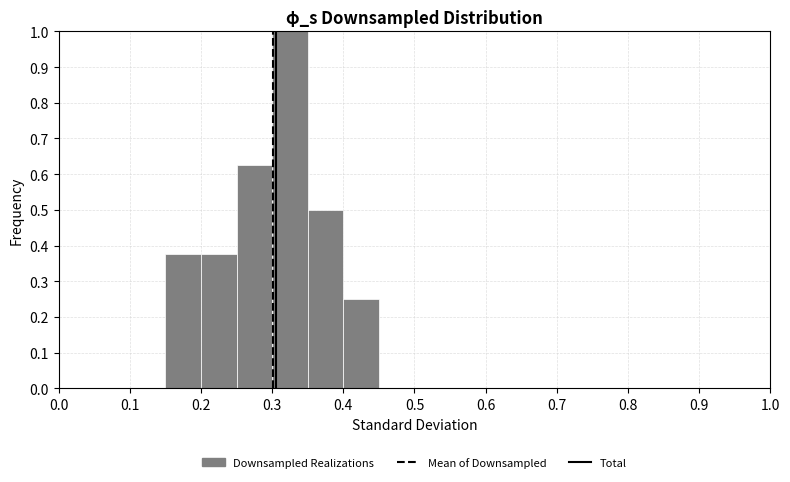

Reading left to right, transcribe this chart: for each bar, give the range it covers on the x-axis and its height. The values are not printed on the chart, so give them approximately, as read against the axis.

0.00 to 0.05: 0
0.05 to 0.10: 0
0.10 to 0.15: 0
0.15 to 0.20: 0.38
0.20 to 0.25: 0.38
0.25 to 0.30: 0.63
0.30 to 0.35: 1.00
0.35 to 0.40: 0.50
0.40 to 0.45: 0.25
0.45 to 0.50: 0
0.50 to 0.55: 0
0.55 to 0.60: 0
0.60 to 0.65: 0
0.65 to 0.70: 0
0.70 to 0.75: 0
0.75 to 0.80: 0
0.80 to 0.85: 0
0.85 to 0.90: 0
0.90 to 0.95: 0
0.95 to 1.00: 0